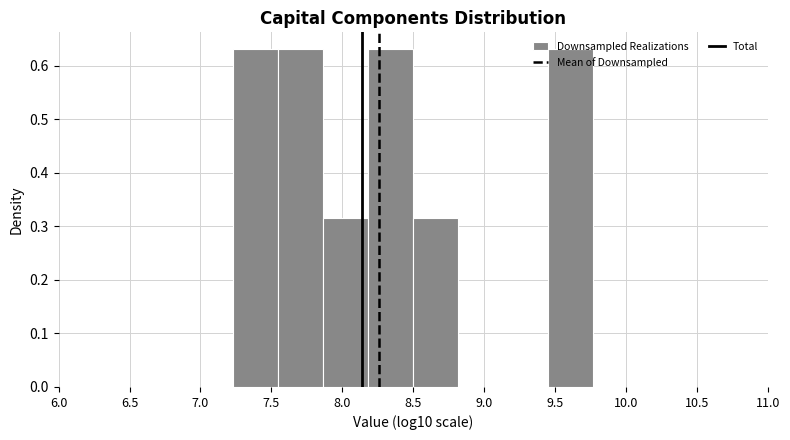

Reading left to right, transcribe this chart: for each bar, give the range it covers on the x-axis and its height. Neither the bar edges nor the heights are printed on the chart, so give them approximately, as read against the axes.

7.25 to 7.55: 0.63
7.55 to 7.85: 0.63
7.85 to 8.20: 0.32
8.20 to 8.50: 0.63
8.50 to 8.80: 0.32
8.80 to 9.15: 0
9.15 to 9.45: 0
9.45 to 9.75: 0.63